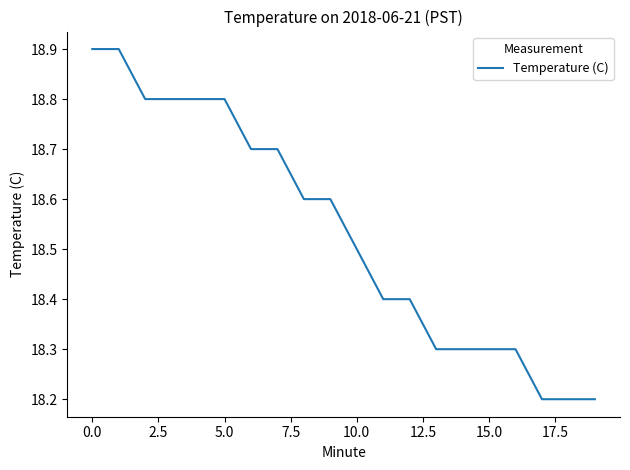

What is the minimum value shown in the chart?

18.2